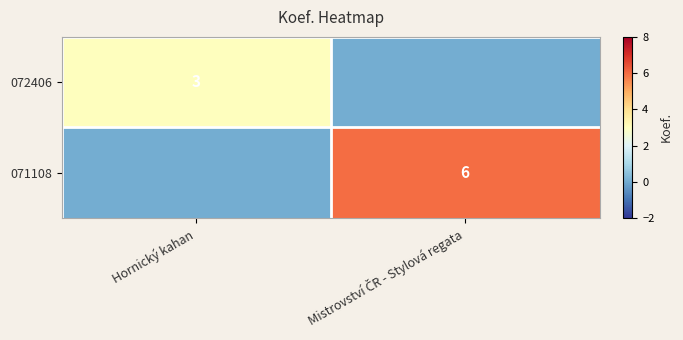

The value of 072406 at Hornický kahan is 3. True or false?

True